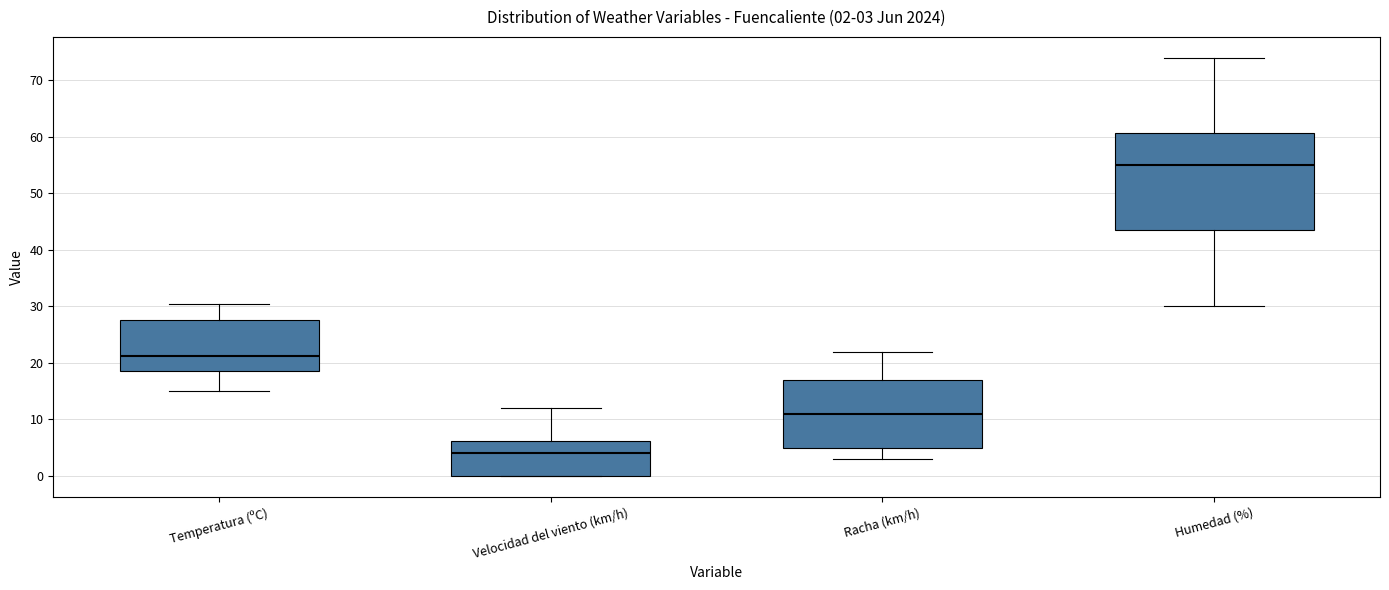

Which box has the highest median line?

Humedad (%)